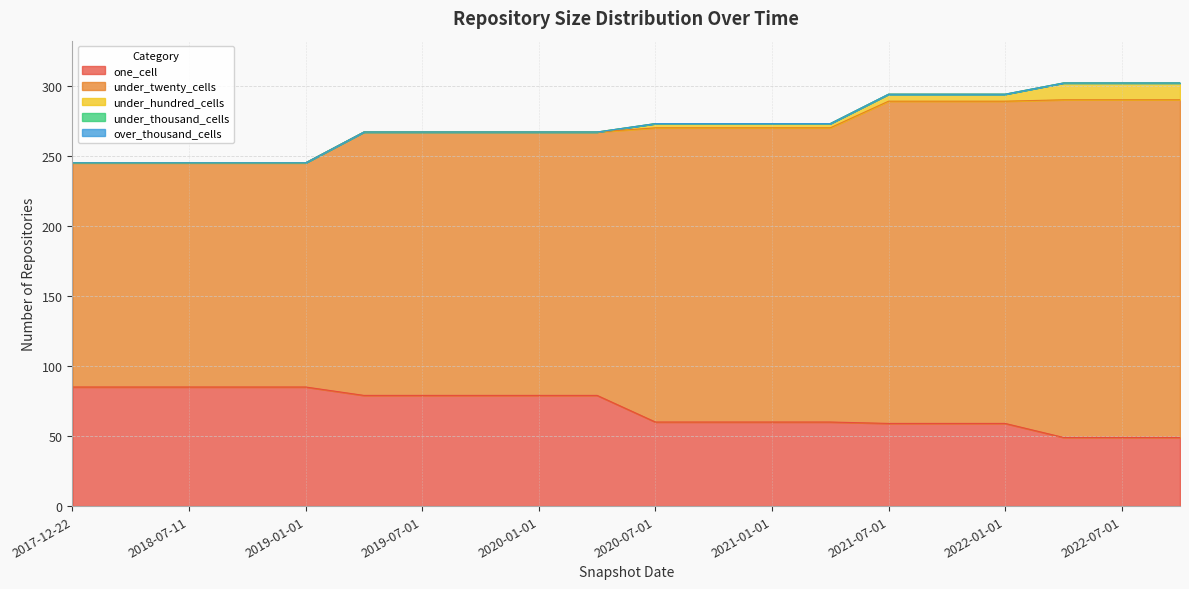

What is the difference between the highest and lowest values at 2019-04-06?

188